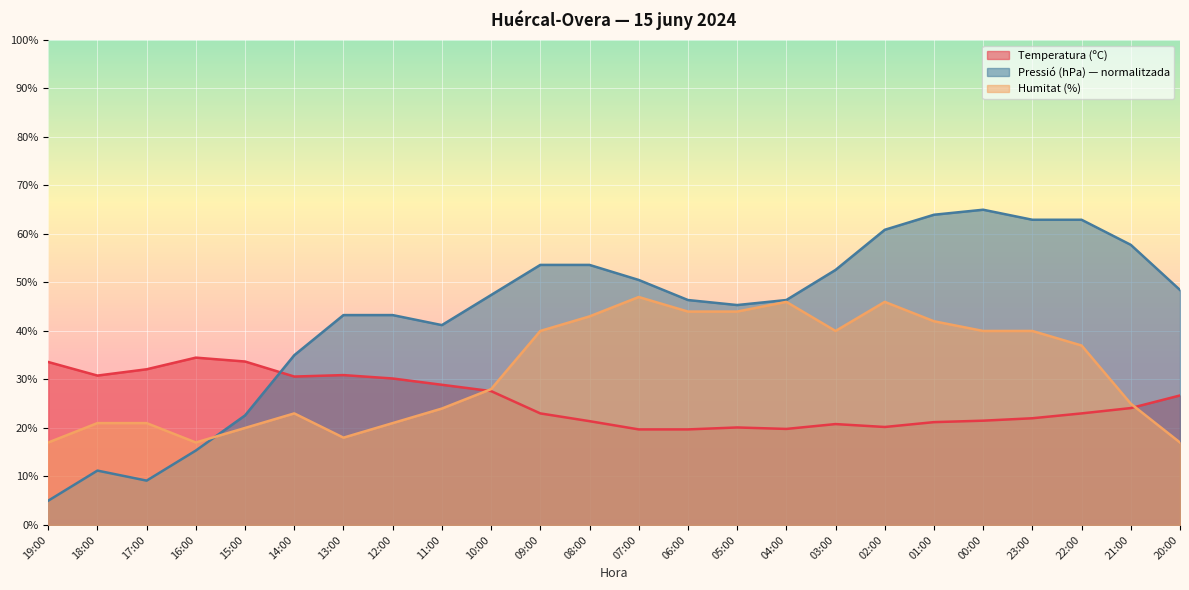

True or false: Temperatura (ºC) has a value of 19.3 at 16:00.

False